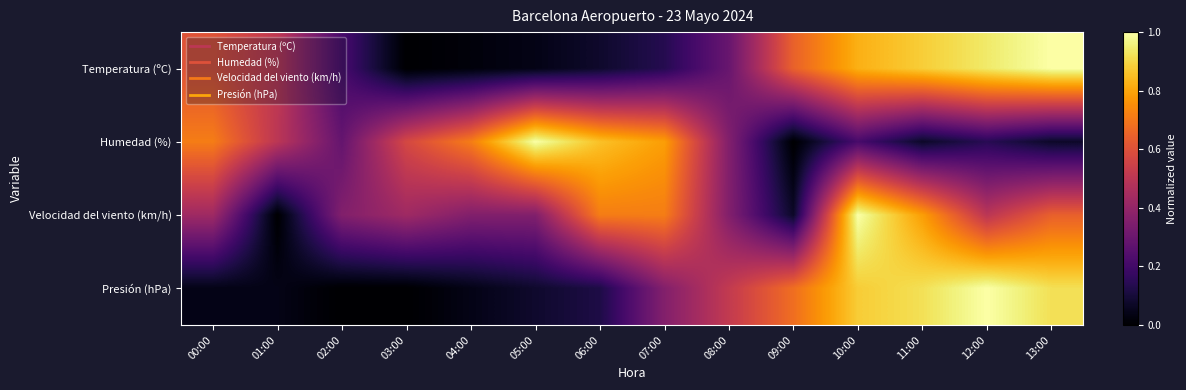

How many distinct data groups are displayed?

4